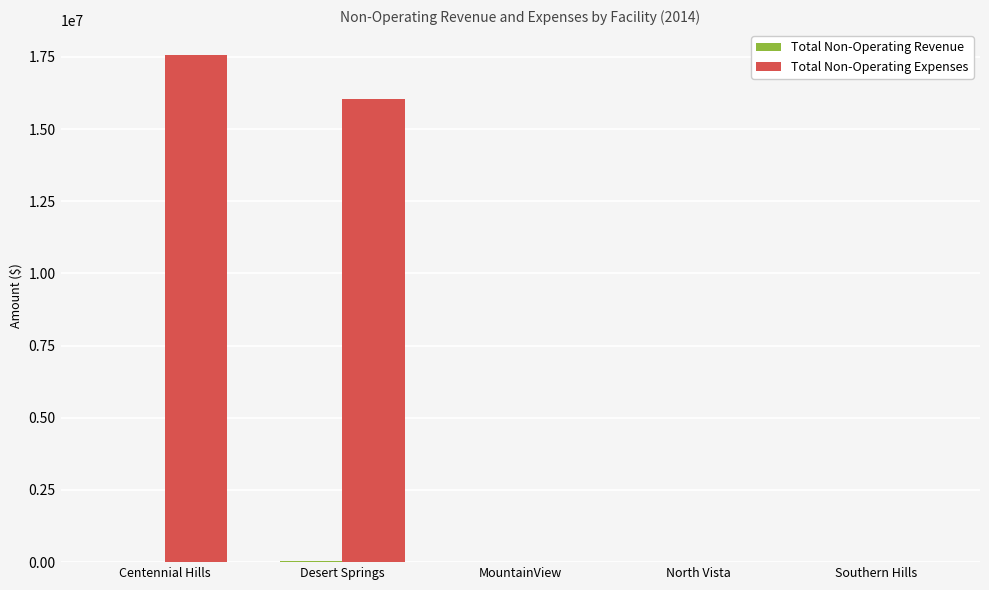

At which label does Total Non-Operating Expenses reach its peak?

Centennial Hills